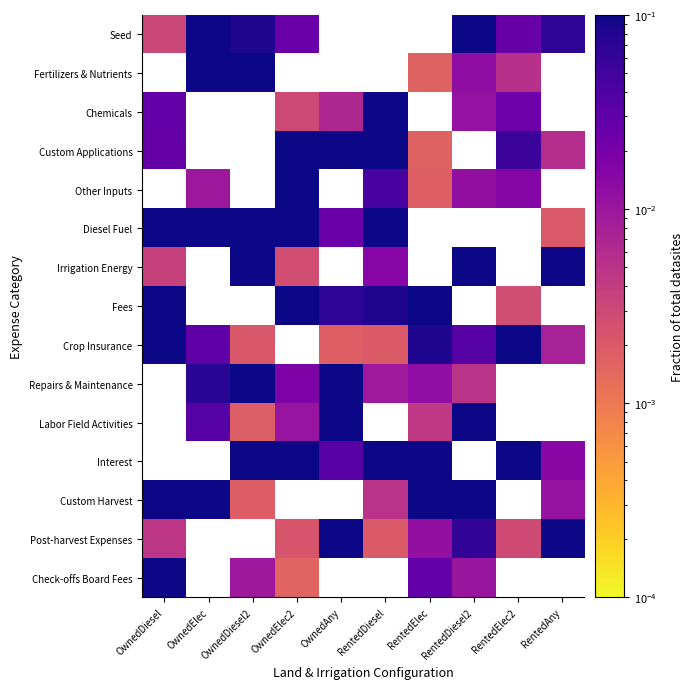

Rank the series at OwnedElec from highest to lowest value.

Repairs & Maintenance, Labor Field Activities, Interest, Custom Harvest, Post-harvest Expenses, Check-offs Board Fees, Diesel Fuel, Irrigation Energy, Fees, Crop Insurance, Fertilizers & Nutrients, Chemicals, Custom Applications, Other Inputs, Seed